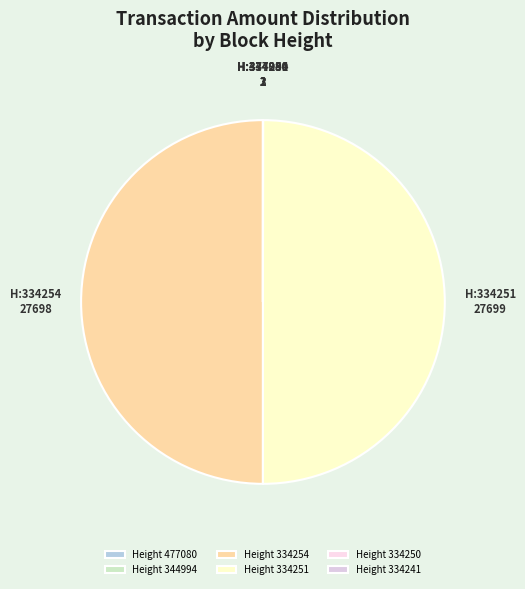

How many segments does this pie chart have?

6